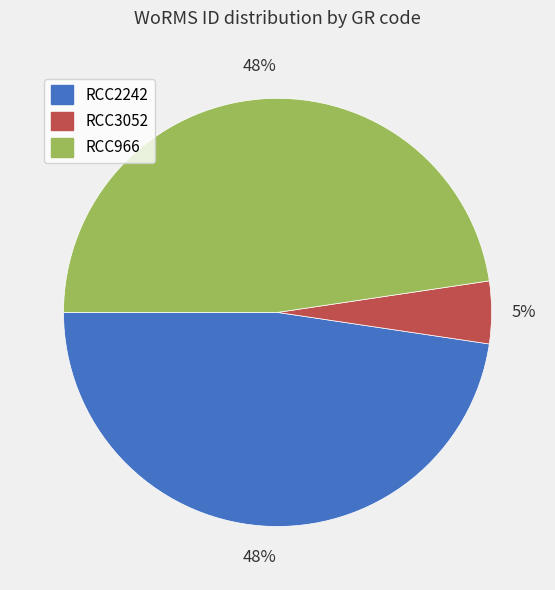

Do RCC2242 and RCC3052 together represent more than half of the pie?

Yes